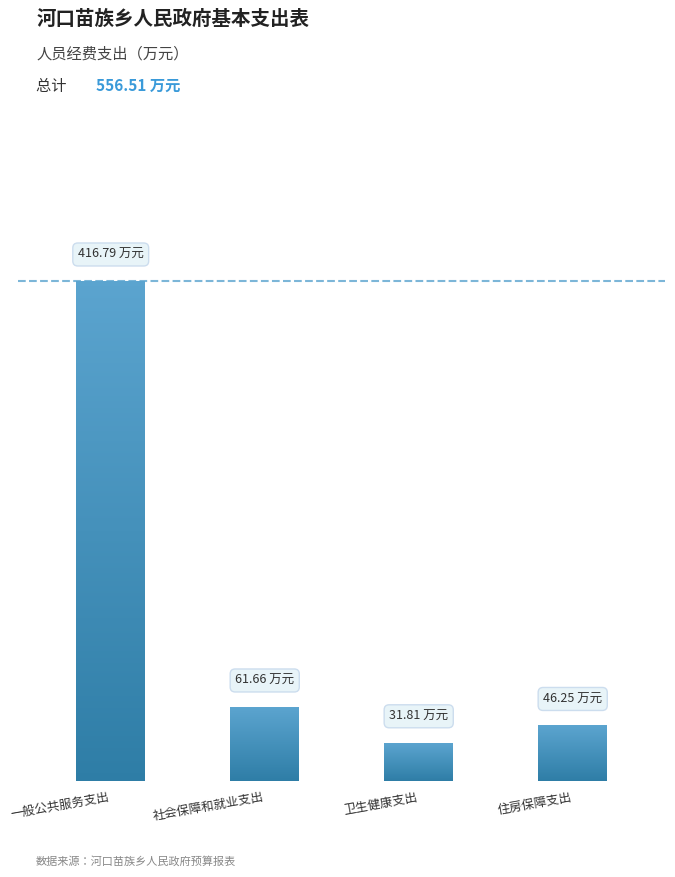

What is the difference between the values at 卫生健康支出 and 住房保障支出?

14.4